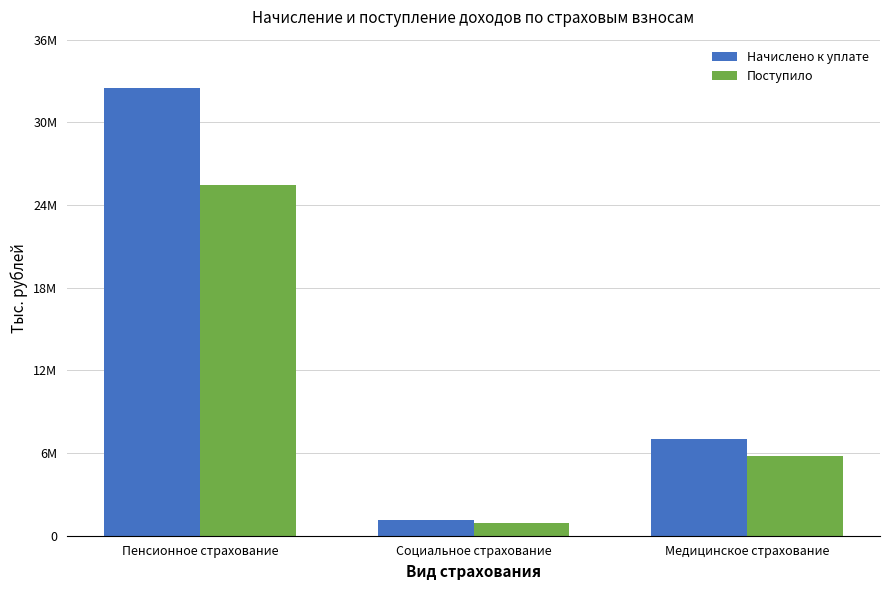

Which series has the widest spread of values?

Начислено к уплате